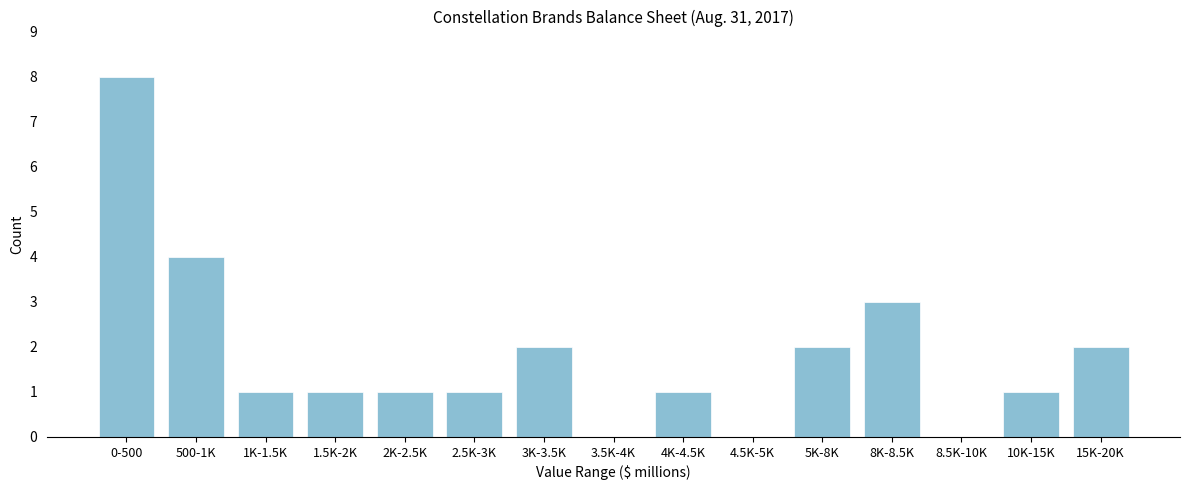

Reading right to left, extract all data points from this chart.

15K-20K=2	10K-15K=1	8.5K-10K=0	8K-8.5K=3	5K-8K=2	4.5K-5K=0	4K-4.5K=1	3.5K-4K=0	3K-3.5K=2	2.5K-3K=1	2K-2.5K=1	1.5K-2K=1	1K-1.5K=1	500-1K=4	0-500=8